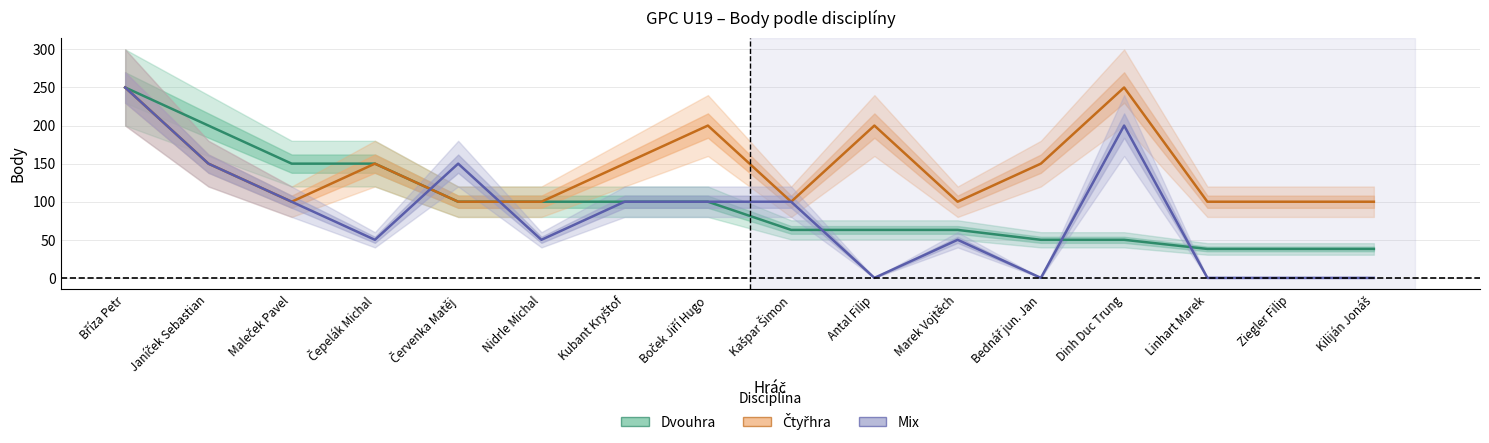

Reading left to right, extract all data points from this chart.

Dvouhra: Bříza Petr=250	Janíček Sebastian=200	Maleček Pavel=150	Čepelák Michal=150	Červenka Matěj=100	Nidrle Michal=100	Kubant Kryštof=100	Boček Jiří Hugo=100	Kašpar Šimon=63	Antal Filip=63	Marek Vojtěch=63	Bednář jun. Jan=50	Dinh Duc Trung=50	Linhart Marek=38	Ziegler Filip=38	Kiliján Jonáš=38
Čtyřhra: Bříza Petr=250	Janíček Sebastian=150	Maleček Pavel=100	Čepelák Michal=150	Červenka Matěj=100	Nidrle Michal=100	Kubant Kryštof=150	Boček Jiří Hugo=200	Kašpar Šimon=100	Antal Filip=200	Marek Vojtěch=100	Bednář jun. Jan=150	Dinh Duc Trung=250	Linhart Marek=100	Ziegler Filip=100	Kiliján Jonáš=100
Mix: Bříza Petr=250	Janíček Sebastian=150	Maleček Pavel=100	Čepelák Michal=50	Červenka Matěj=150	Nidrle Michal=50	Kubant Kryštof=100	Boček Jiří Hugo=100	Kašpar Šimon=100	Antal Filip=0	Marek Vojtěch=50	Bednář jun. Jan=0	Dinh Duc Trung=200	Linhart Marek=0	Ziegler Filip=0	Kiliján Jonáš=0